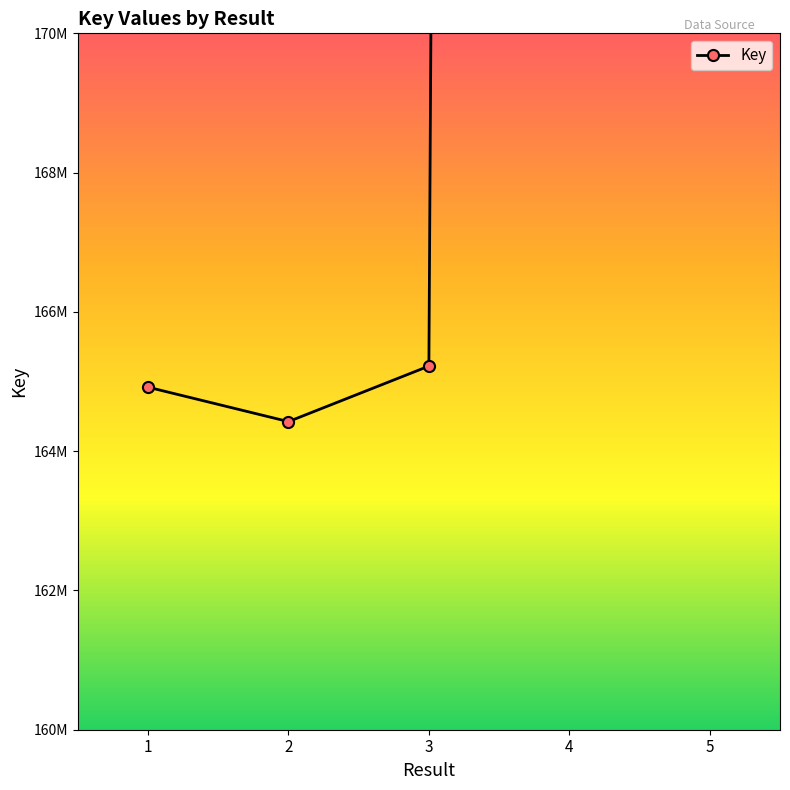

Where is the data nearest to the value 333216333?

5